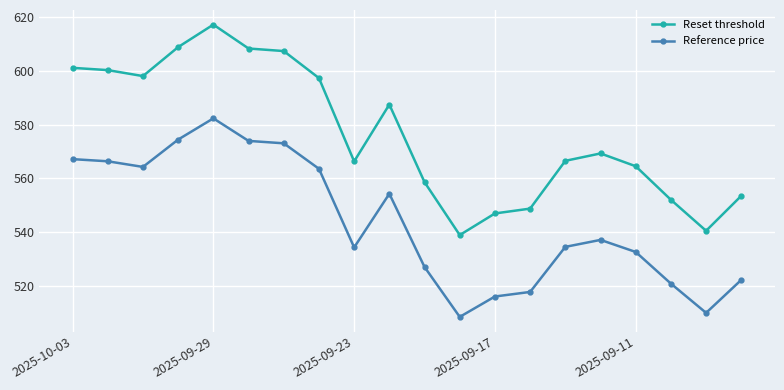

True or false: Reset threshold and Reference price cross at least once.

False